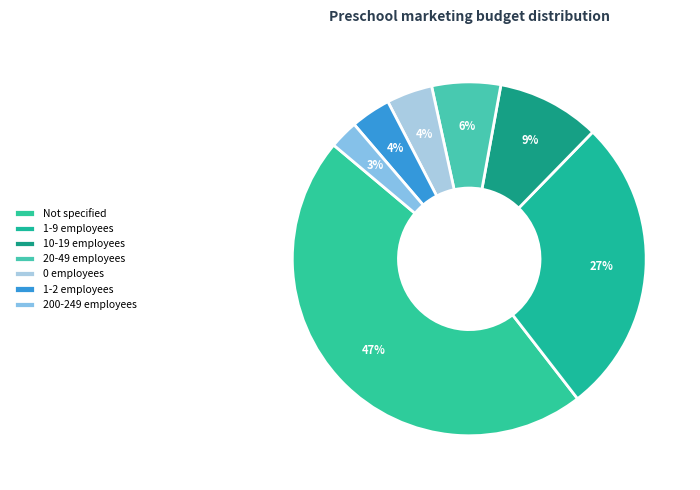

How many segments does this pie chart have?

7